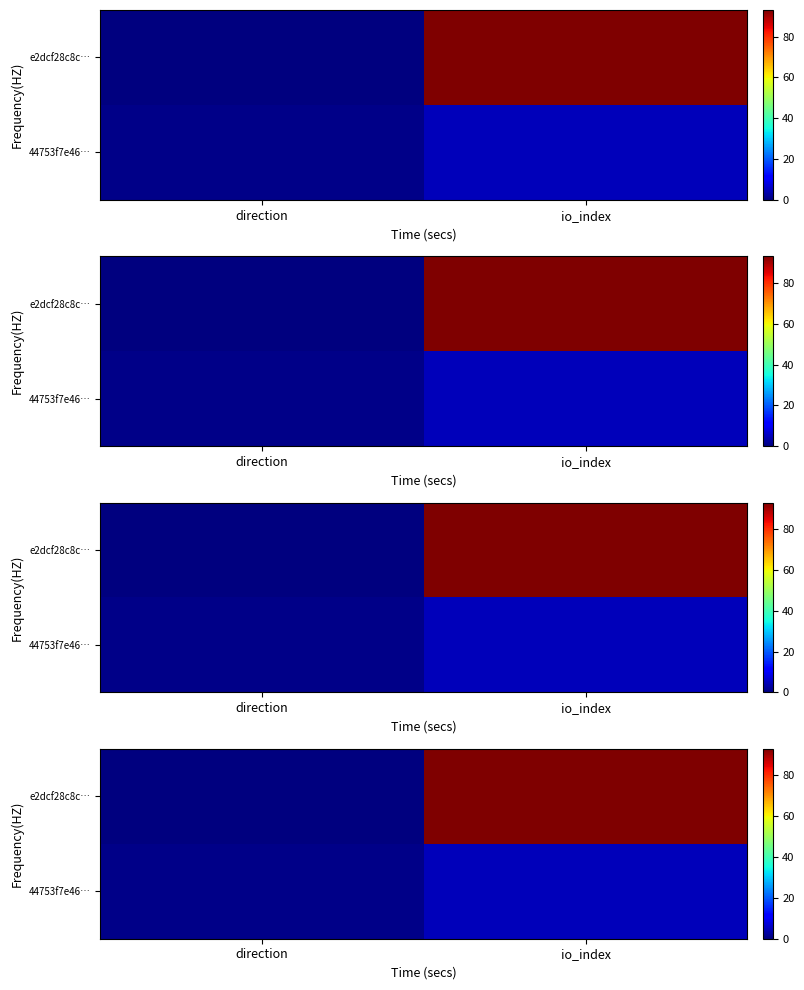

What is the greatest value displayed?

93